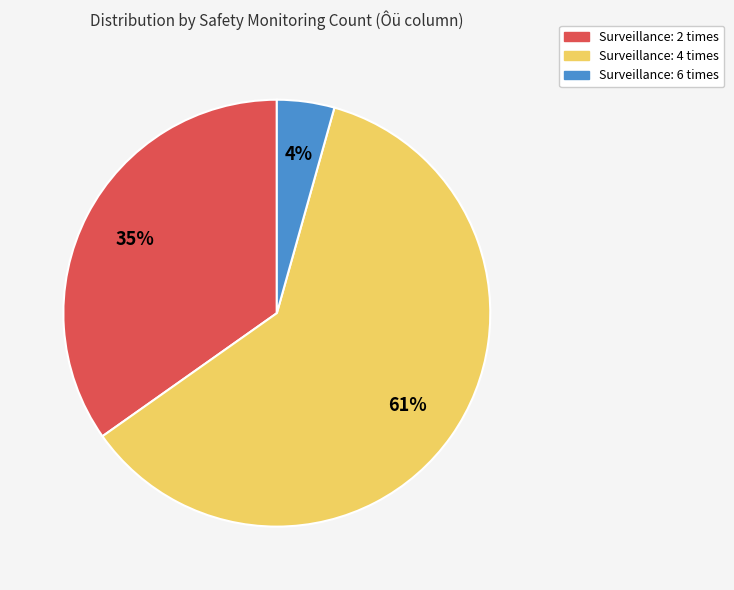

Is there a majority slice in this chart?

Yes